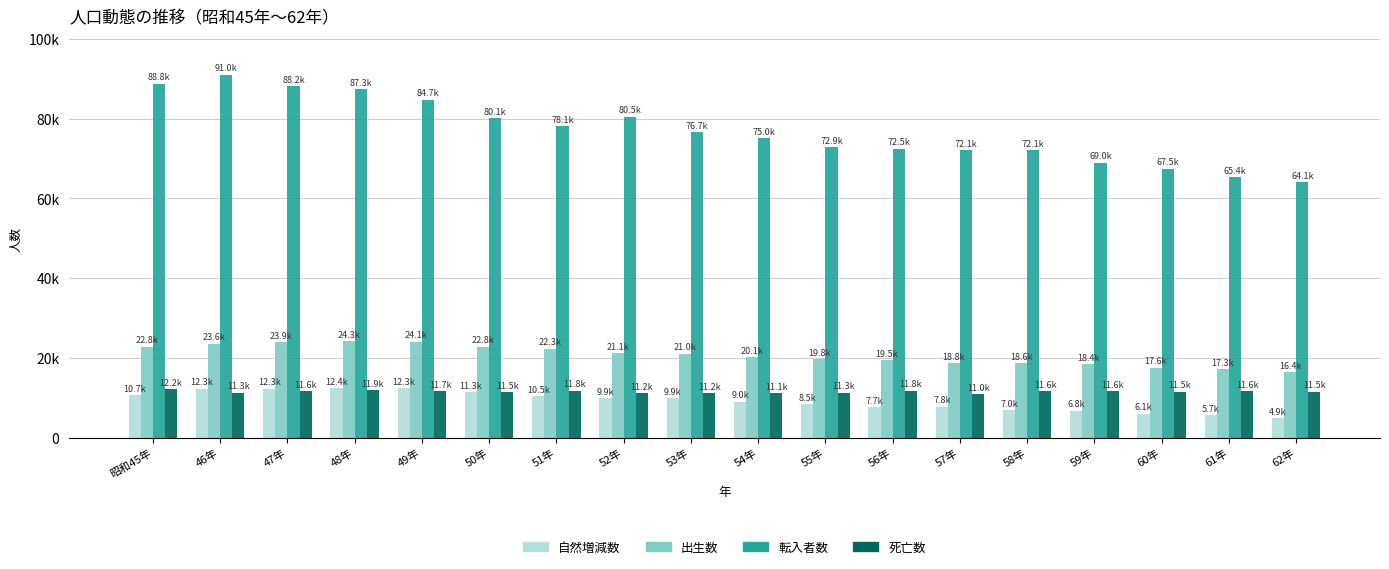

Are the bars grouped side by side (vs. stacked)?

Yes